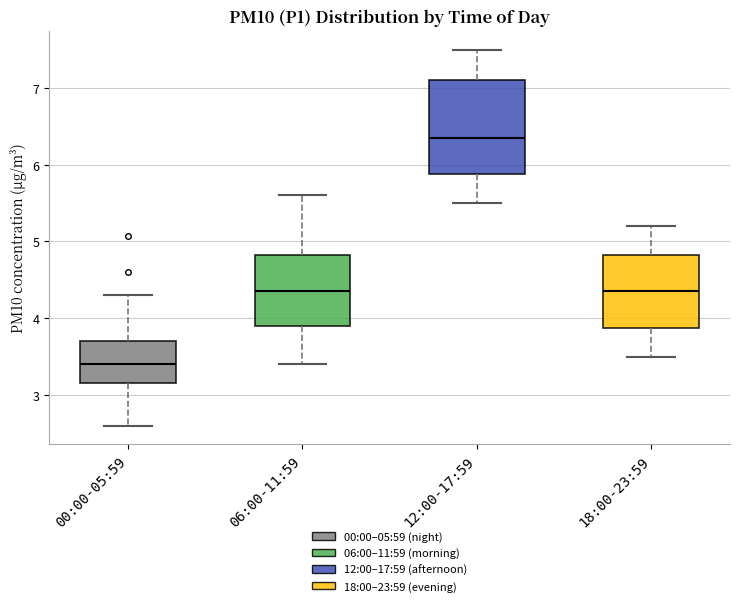

Where does the median line of the box for 18:00-23:59 sit on the y-axis? The values are not printed on the chart, so give them approximately, as read against the axis.

4.4